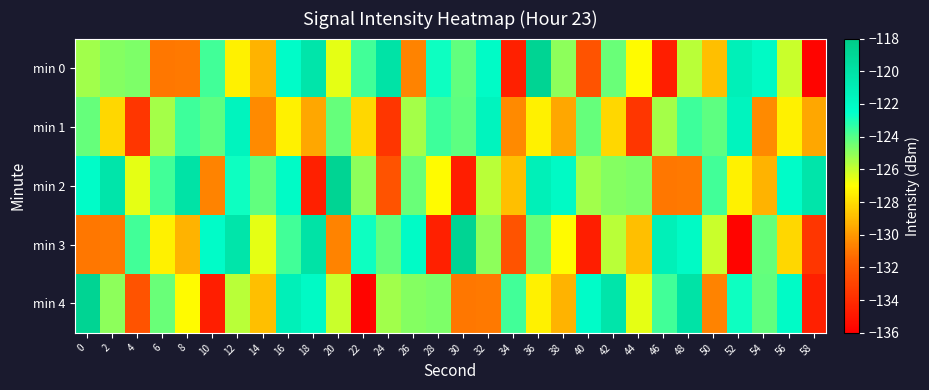

Which series has the largest range (max minus min)?

min 0